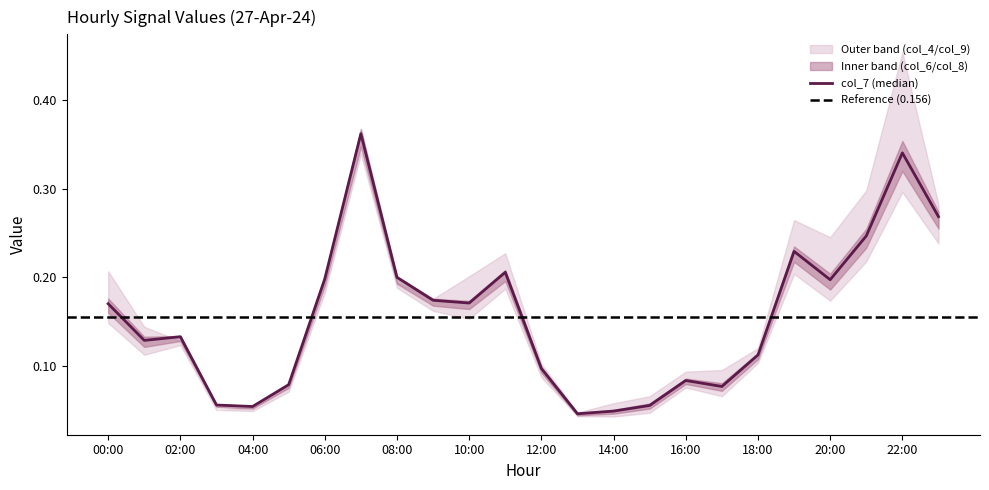

Rank the categories by col_4 value from highest to lowest.

22:00, 07:00, 21:00, 23:00, 19:00, 20:00, 11:00, 00:00, 10:00, 06:00, 08:00, 09:00, 01:00, 02:00, 18:00, 12:00, 17:00, 16:00, 05:00, 15:00, 14:00, 04:00, 03:00, 13:00